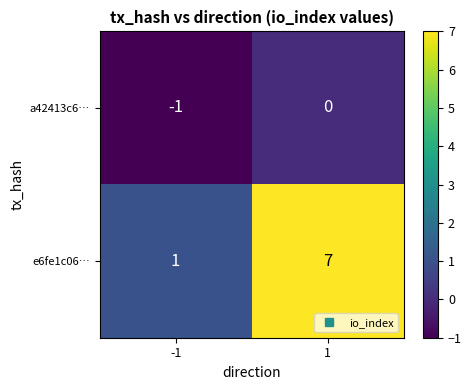

What is the greatest value displayed?

7